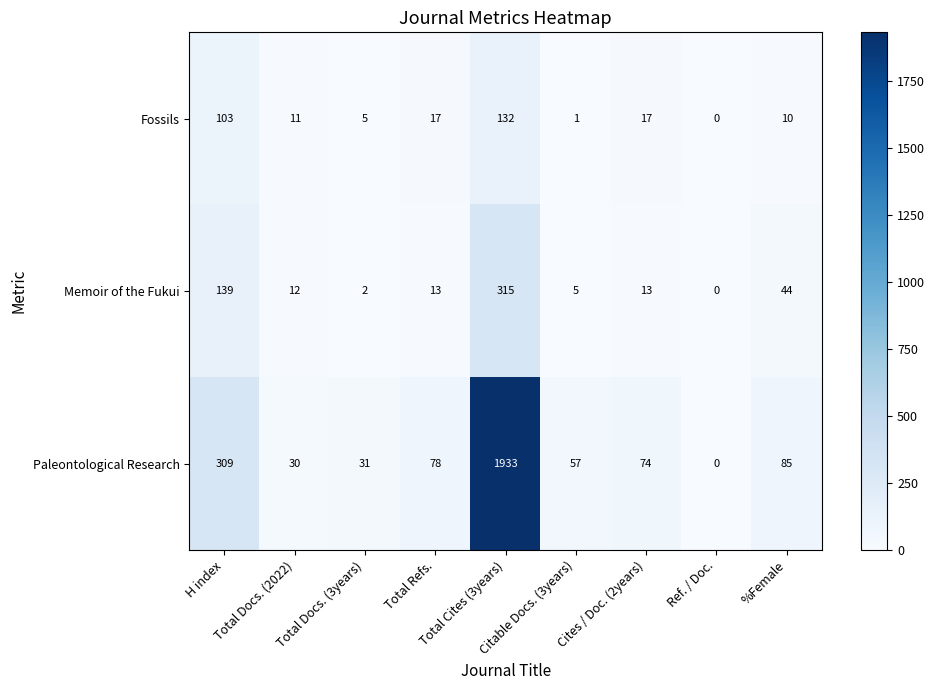

Rank the series by their maximum value, from highest to lowest.

Paleontological Research, Memoir of the Fukui, Fossils